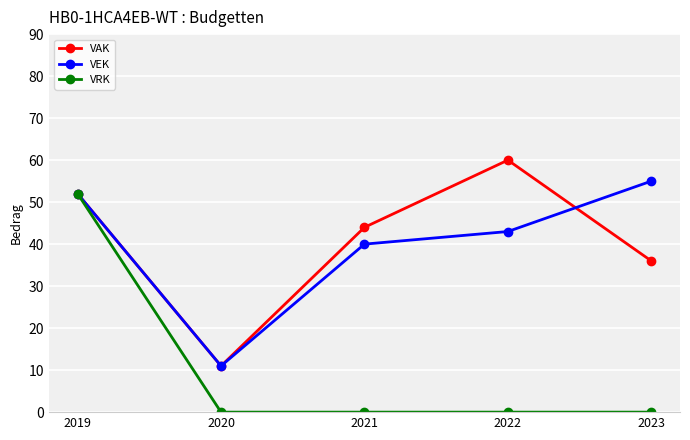

Rank the series by their maximum value, from lowest to highest.

VRK, VEK, VAK